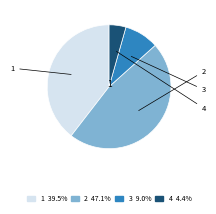

Which slice is the smallest?

4